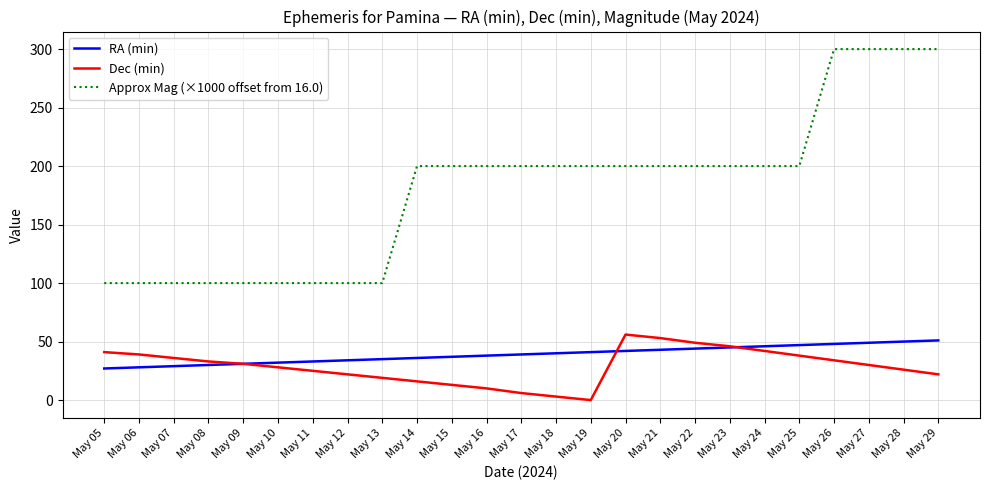

Which series has the largest range (max minus min)?

Approx Mag (×1000 offset from 16.0)